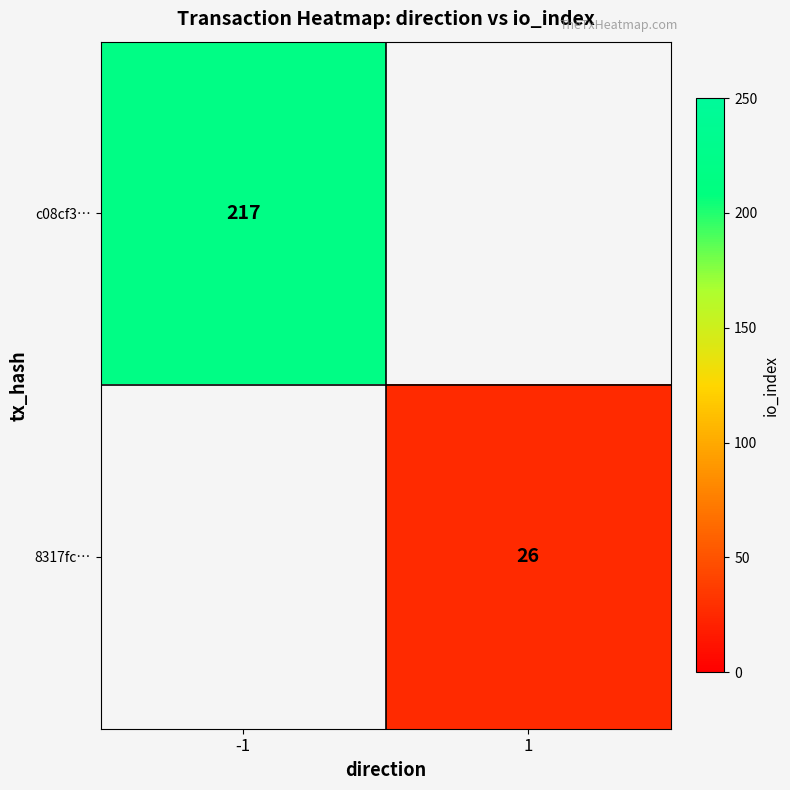

Is the value of c08cf3… at -1 greater than the value of 8317fc… at 1?

Yes